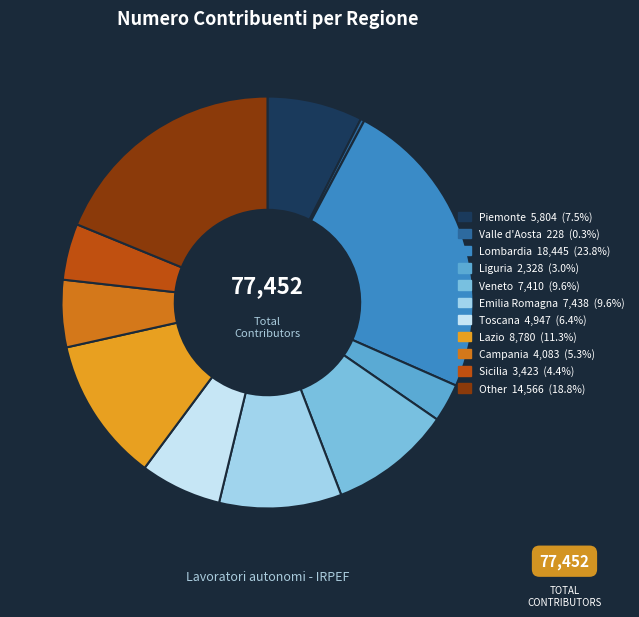

The Lazio slice represents 20% of the pie. True or false?

False